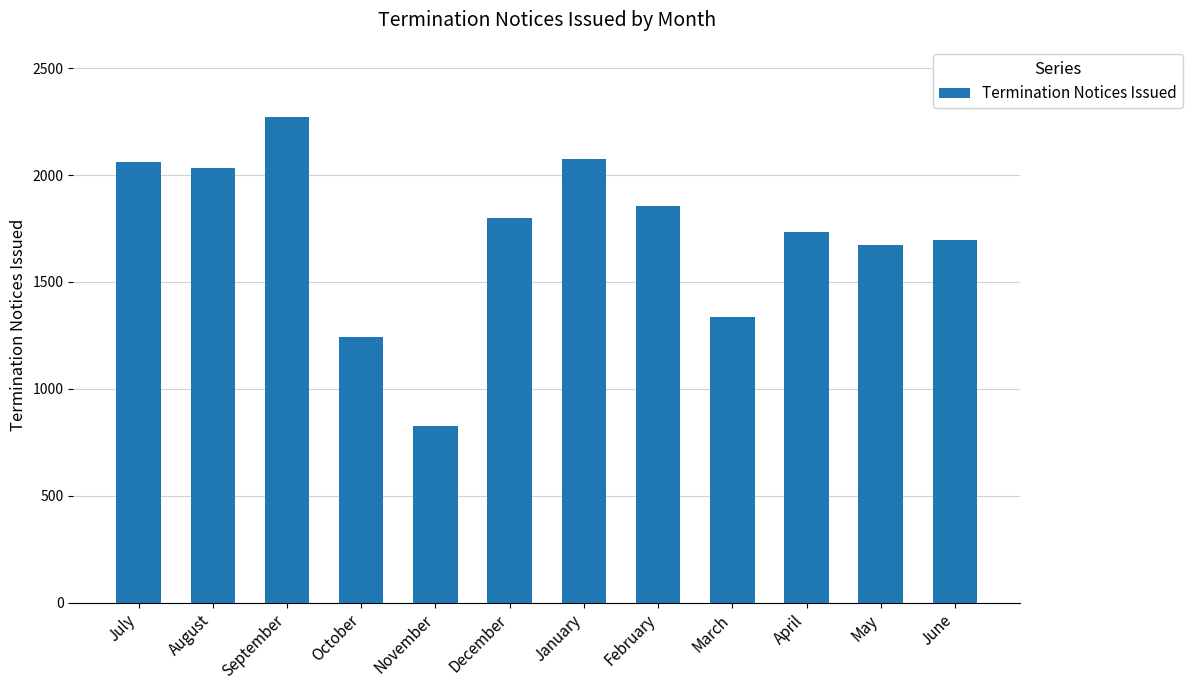

Approximately how many times larger is the value at December compared to August?

0.9